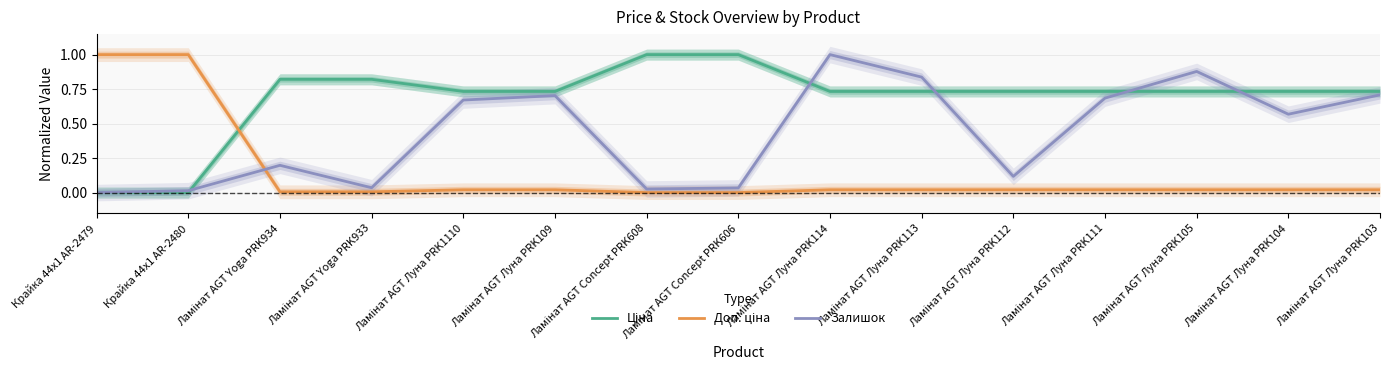

The Залишок series shows 0.1 at Ламінат AGT Луна PRK112. True or false?

True